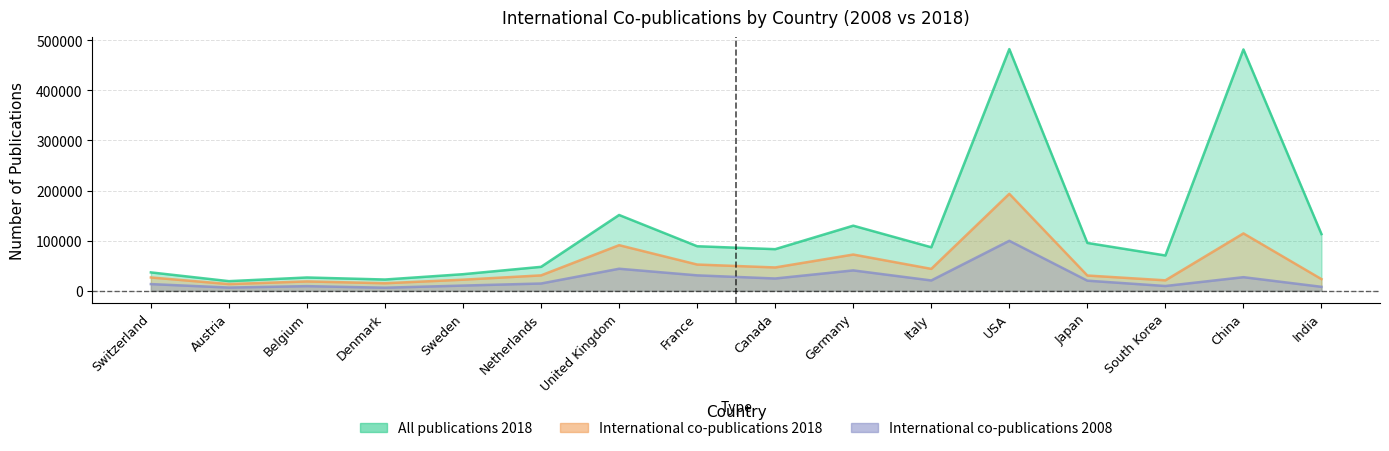

At which category does All publications 2018 reach its first local peak?

Belgium